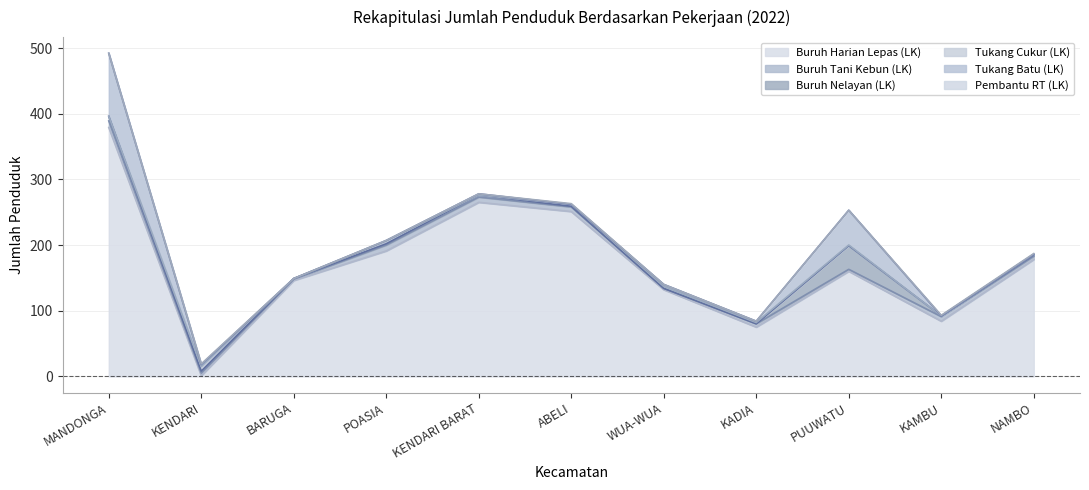

What are all the series names shown in the legend?

Buruh Harian Lepas (LK), Buruh Tani Kebun (LK), Buruh Nelayan (LK), Tukang Cukur (LK), Tukang Batu (LK), Pembantu RT (LK)